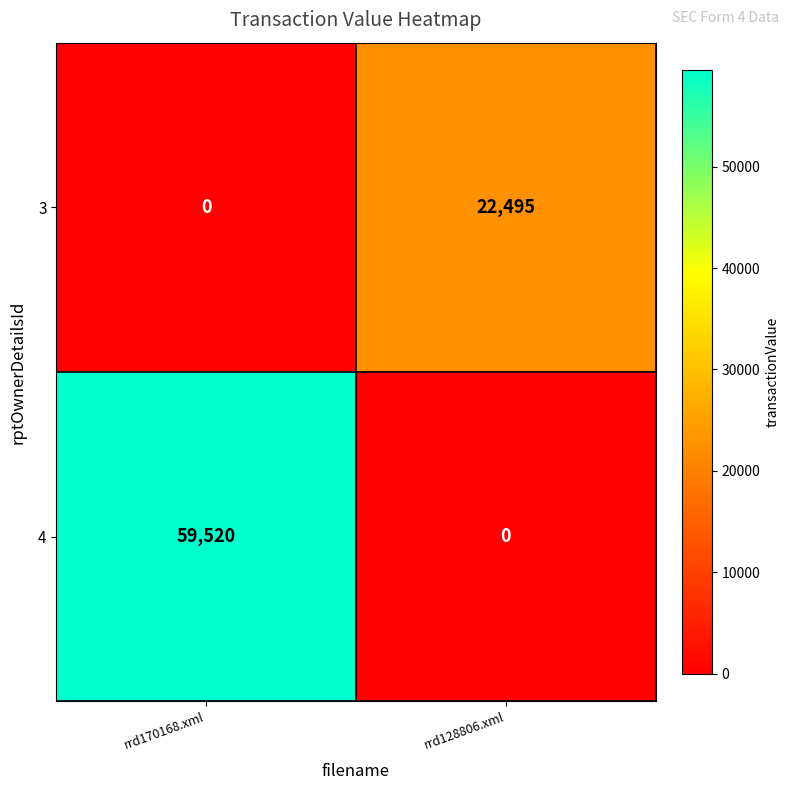

Rank the series by their maximum value, from lowest to highest.

3, 4